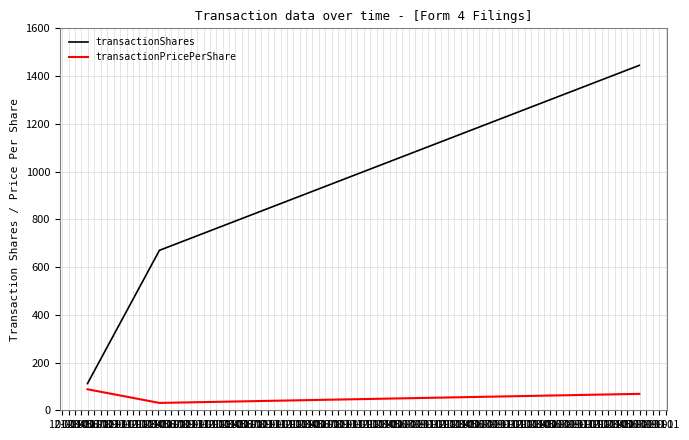

What is the sum of all transactionPricePerShare values?

187.5